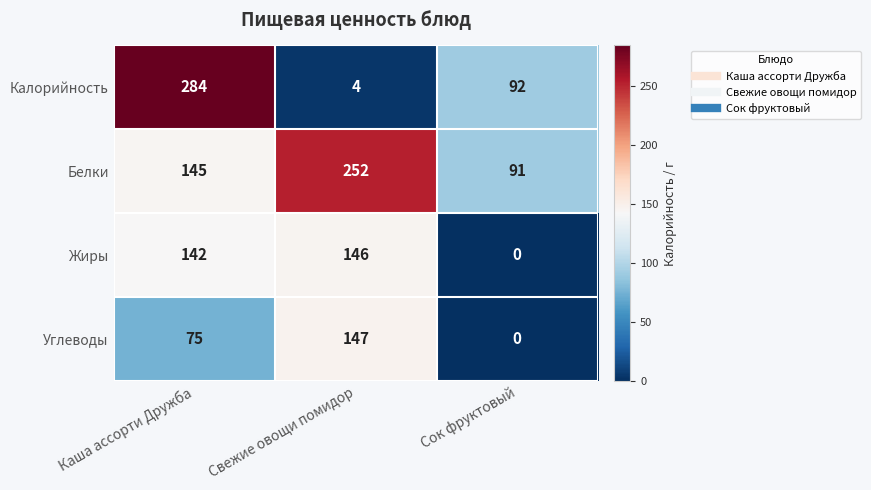

True or false: Калорийность has a value of 134 at Сок фруктовый.

False